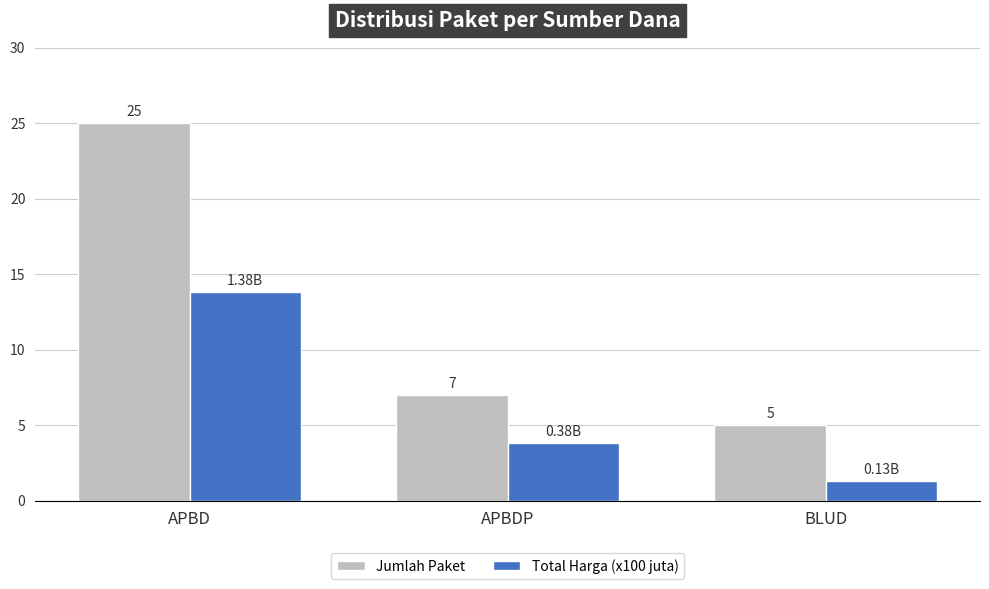

Is it true that Total Harga (x100 juta) equals 3.8 at APBDP?

True